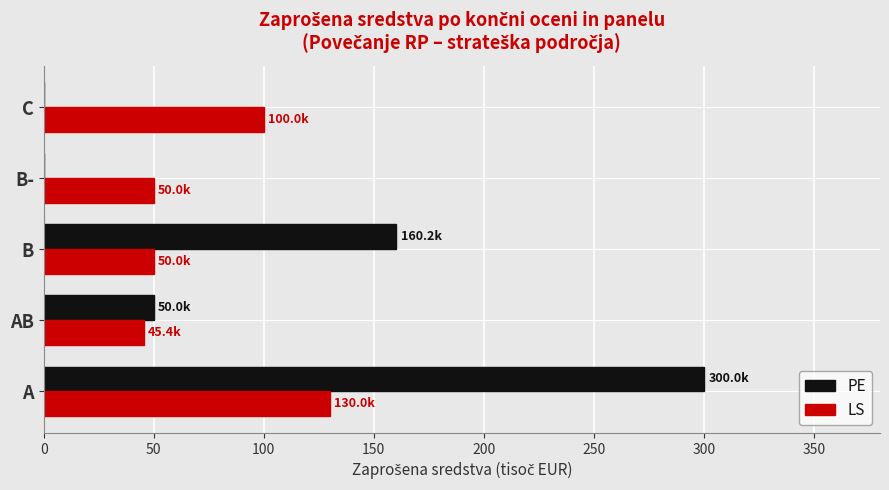

What are all the series names shown in the legend?

PE, LS